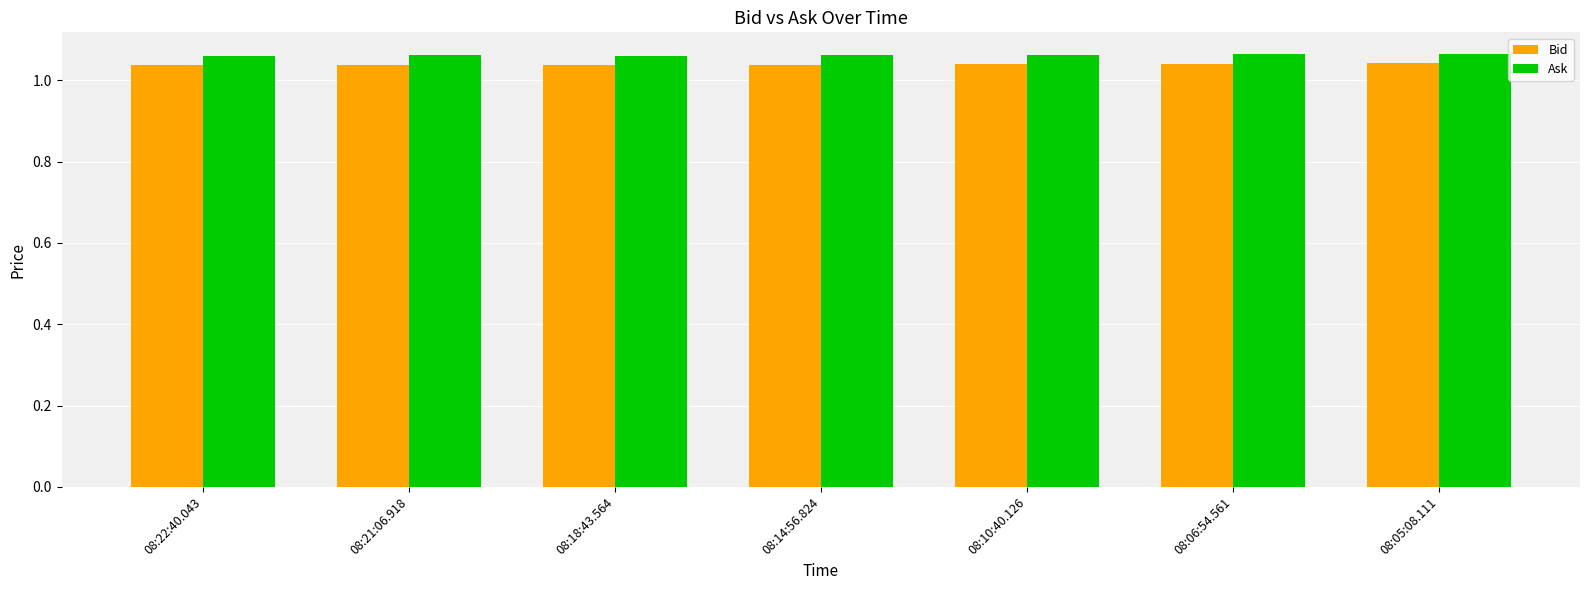

The value of Ask at 08:22:40.043 is 0.3. True or false?

False